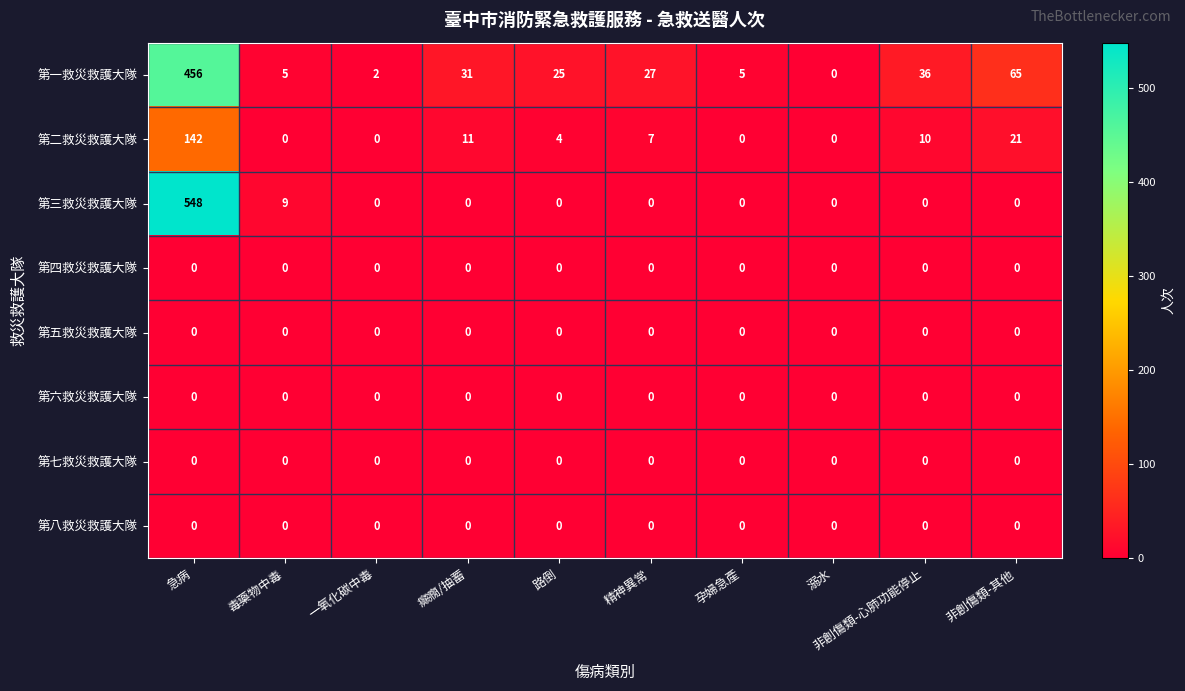

What is the average value of the 第二救災救護大隊 series?

20